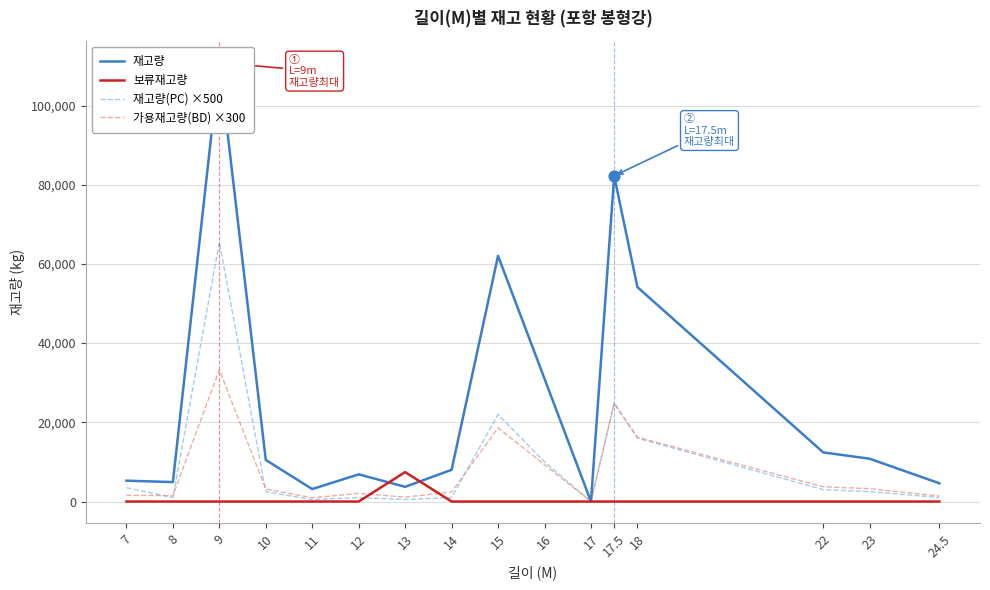

Which series reaches the maximum Y coordinate?

재고량